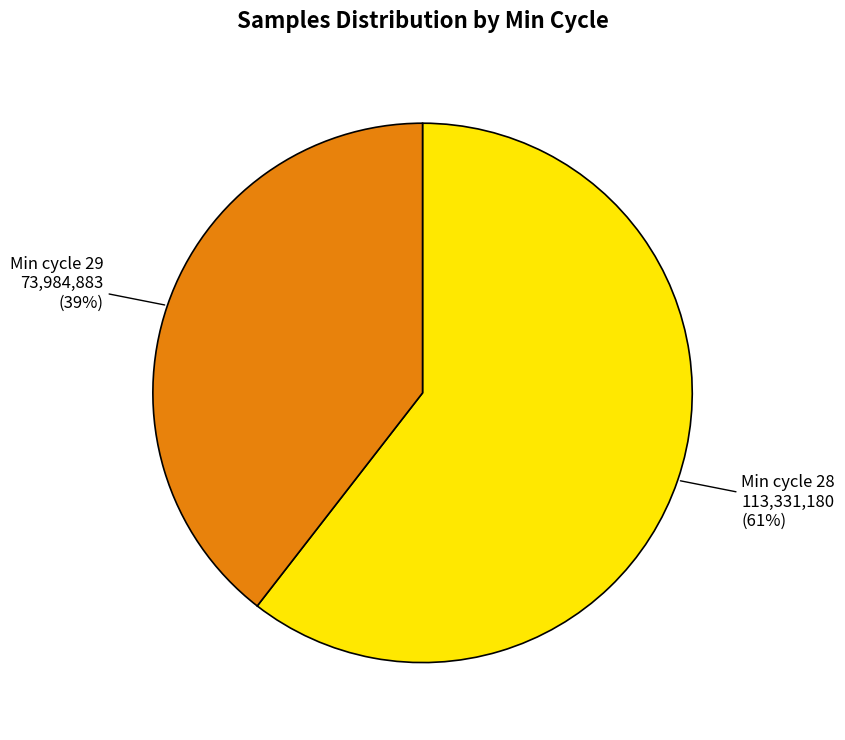

To the nearest percent, what is the average slice percentage?

50%